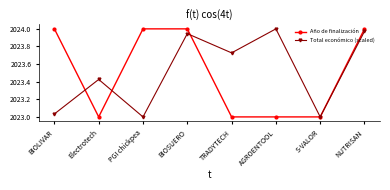

The value of Total económico (scaled) at S-VALOR is 2680.1. True or false?

False